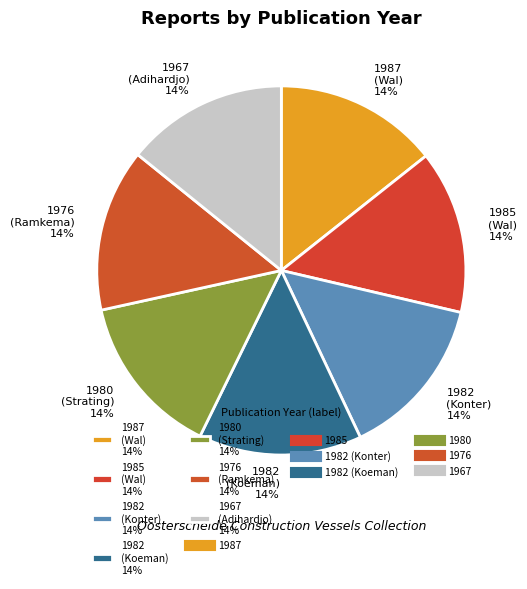

Is there any slice that represents more than half of the pie?

No